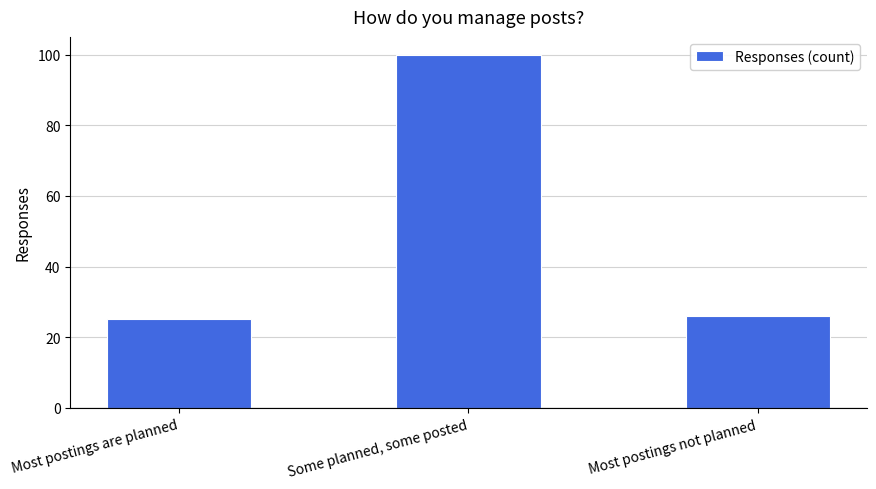

True or false: the data shows 13 at Most postings are planned.

False